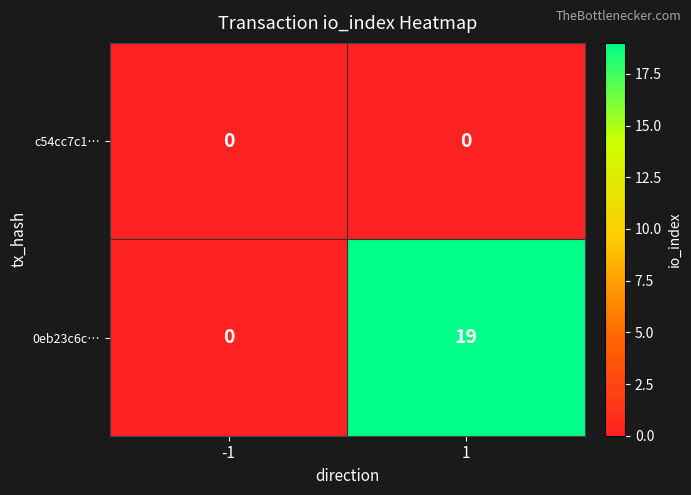

Is it true that 0eb23c6c… equals 13 at 1?

False